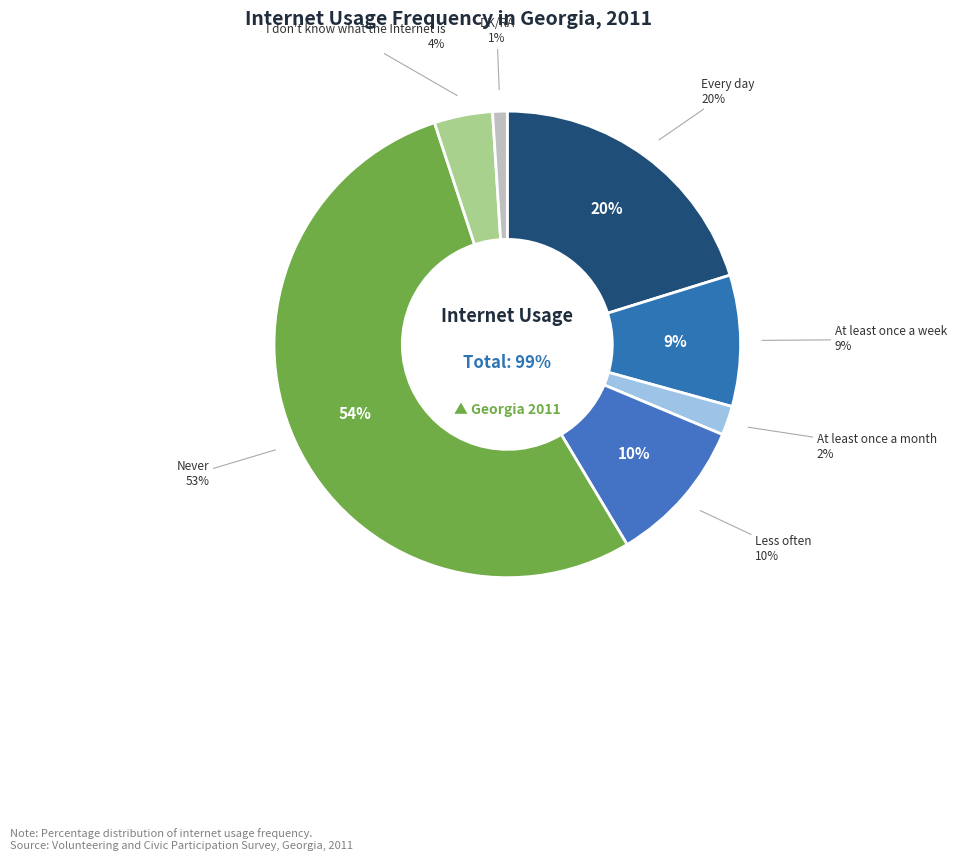

The Every day slice represents 20% of the pie. True or false?

True